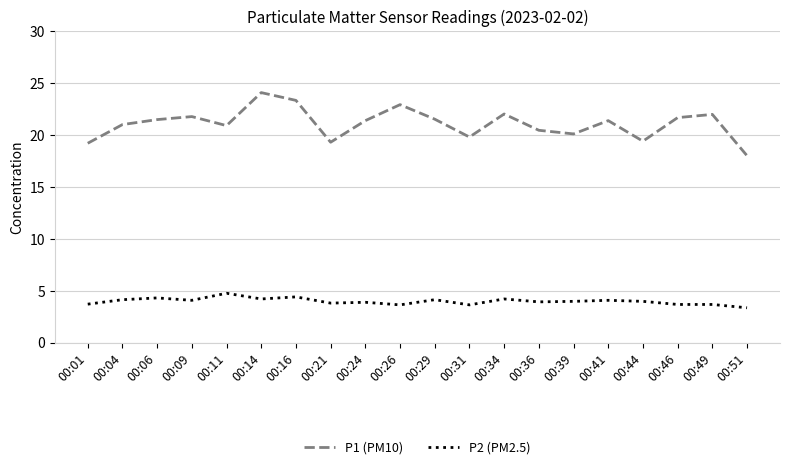

At which category is the sum across all series the highest?

00:14